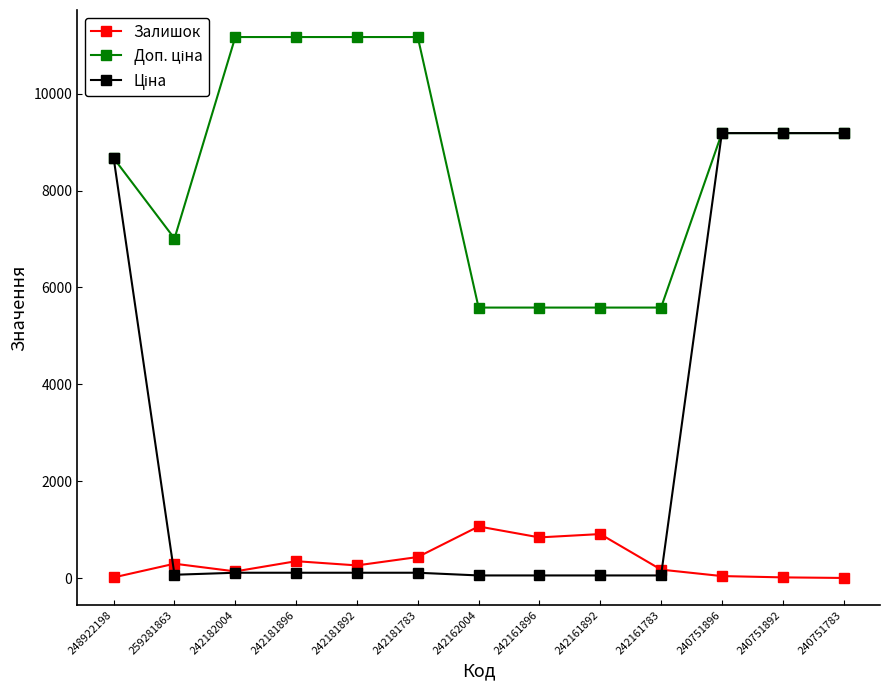

What is the minimum value shown in the chart?

4.0